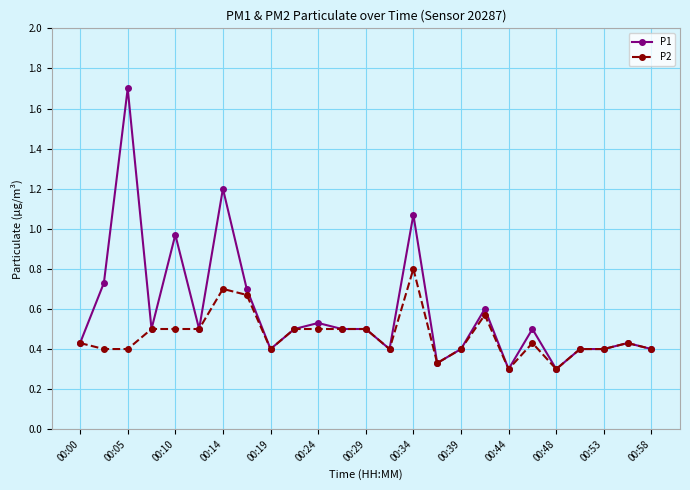

List the series in order of their peak value, lowest first.

P2, P1